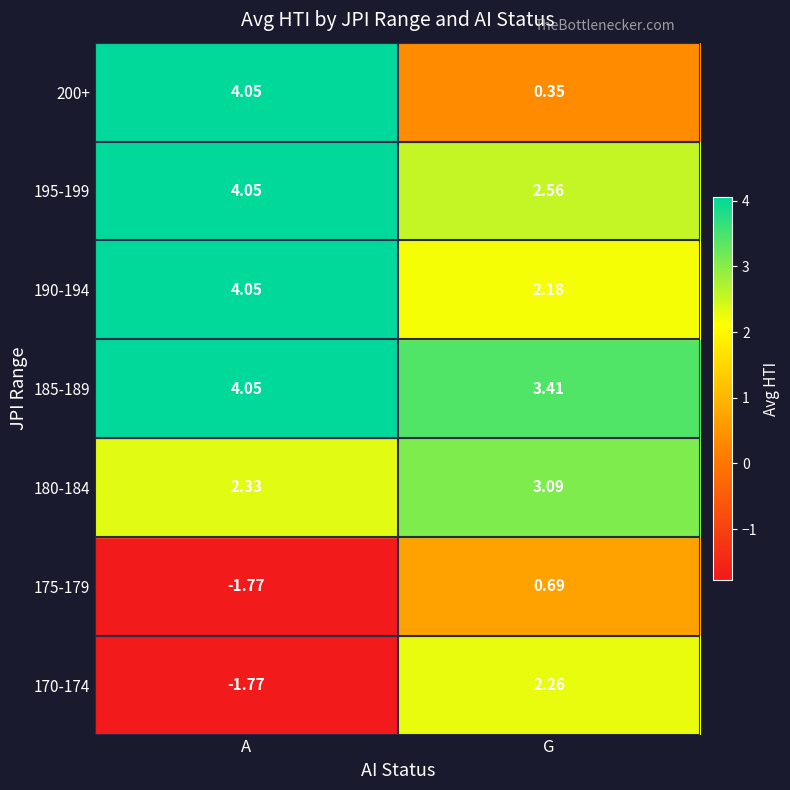

How many positive values does the 175-179 series have?

1